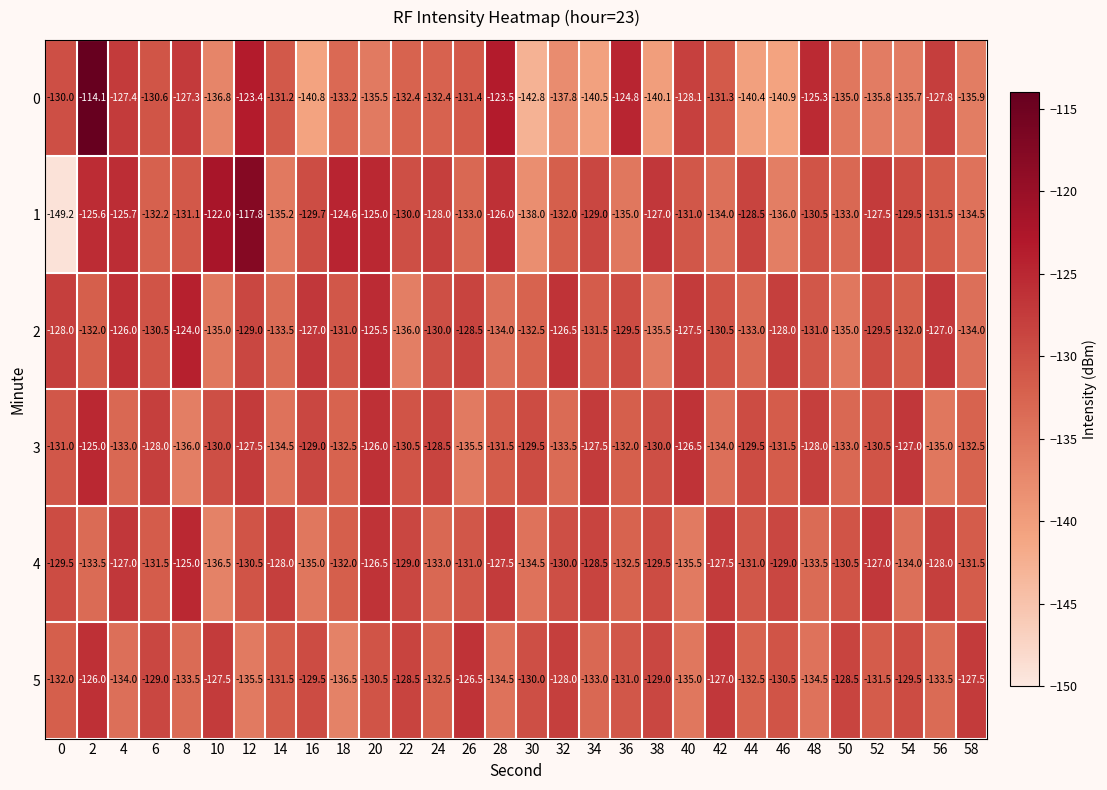

The 4 series shows -83.4 at 30. True or false?

False